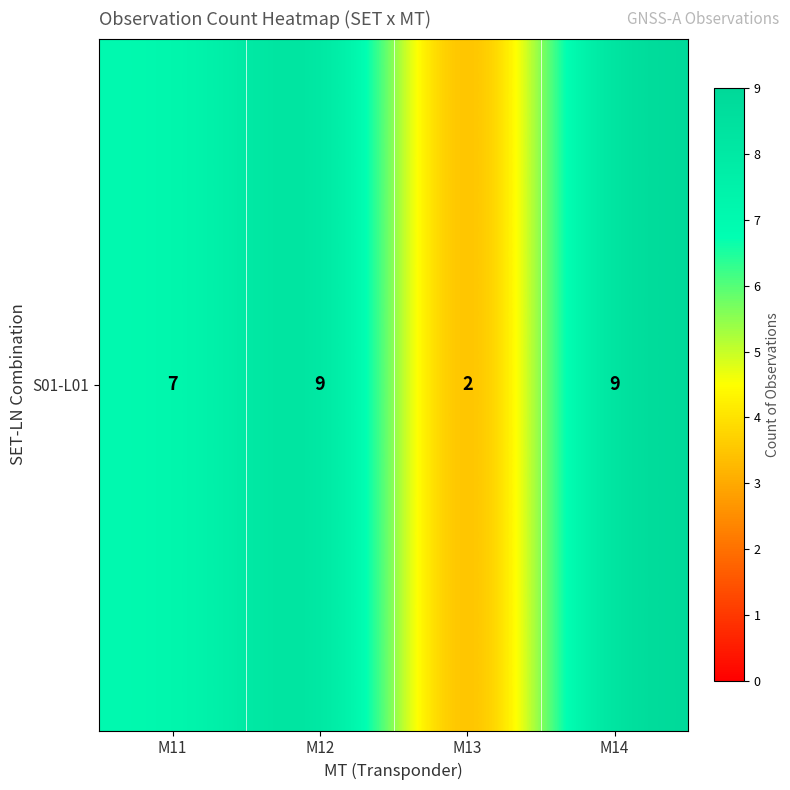

Rank the categories by value from lowest to highest.

M13, M11, M12, M14